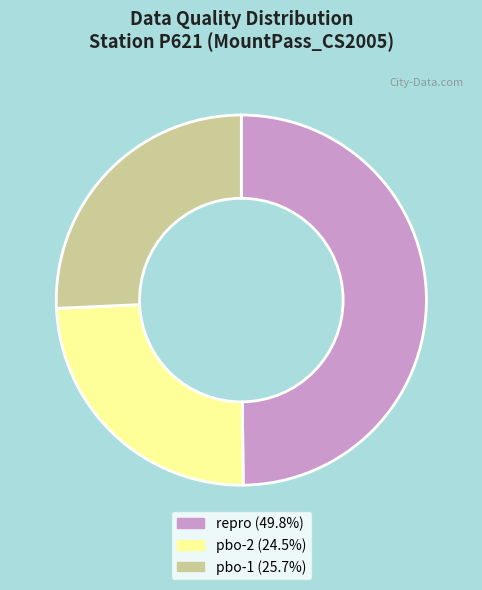

Is pbo-1 (25.7%) the majority of the pie?

No